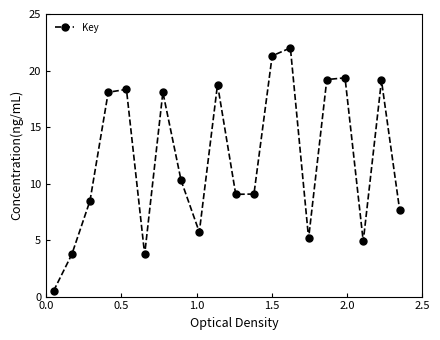

What is the sum of all values?

242.4